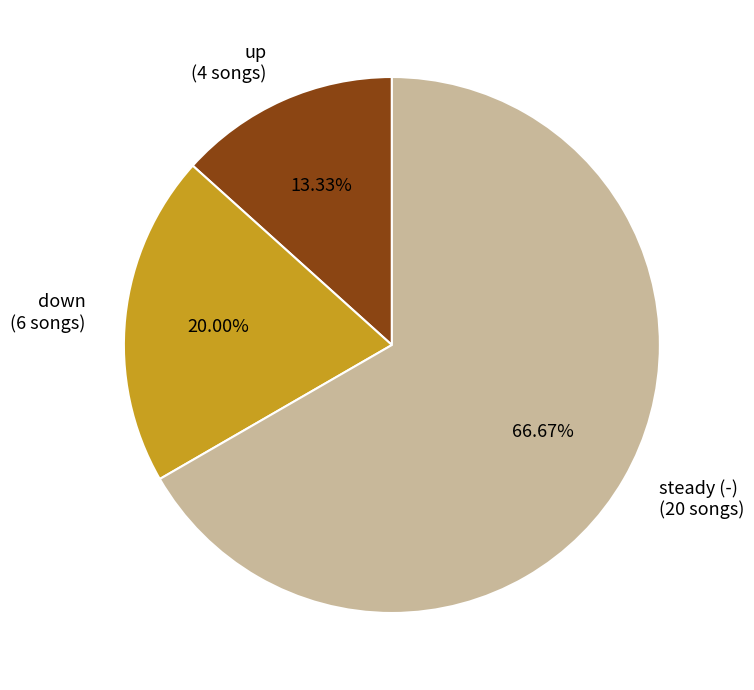

What is the smallest slice in the pie chart?

up (4 songs)